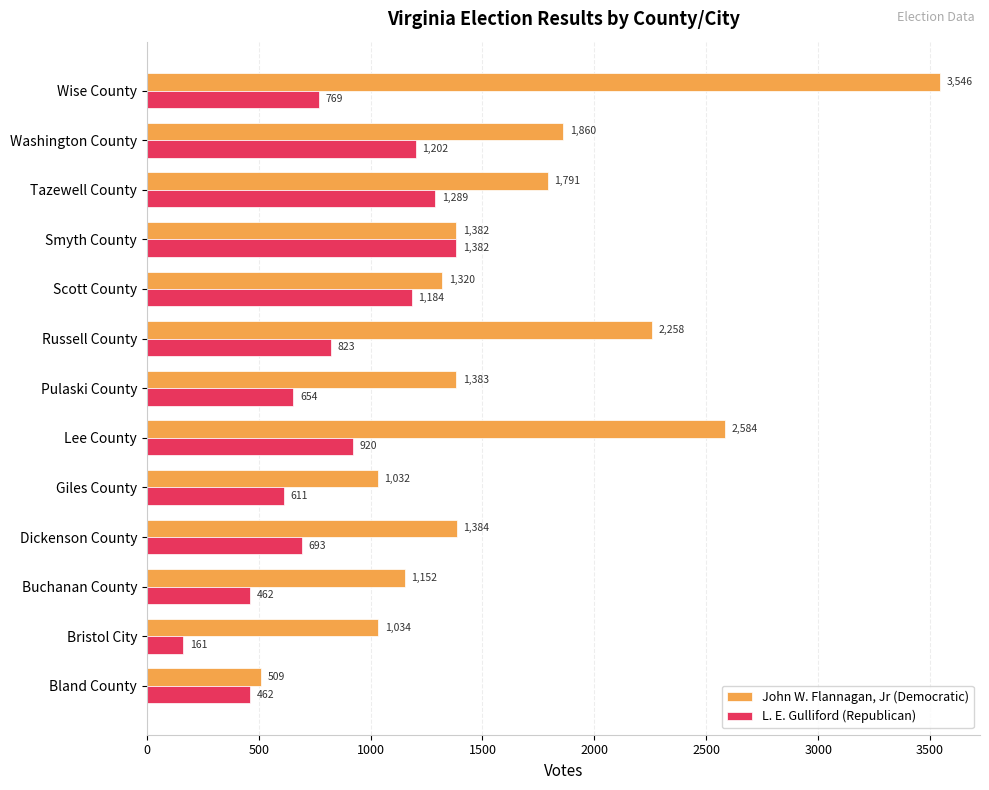

Which series changed the most between Tazewell County and Washington County?

L. E. Gulliford (Republican)